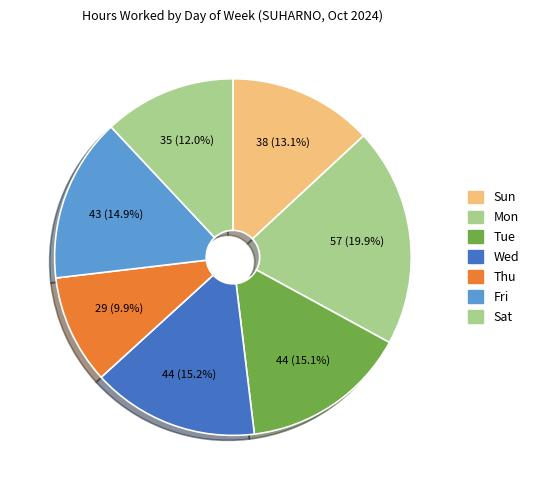

How many slices are in this pie chart?

7